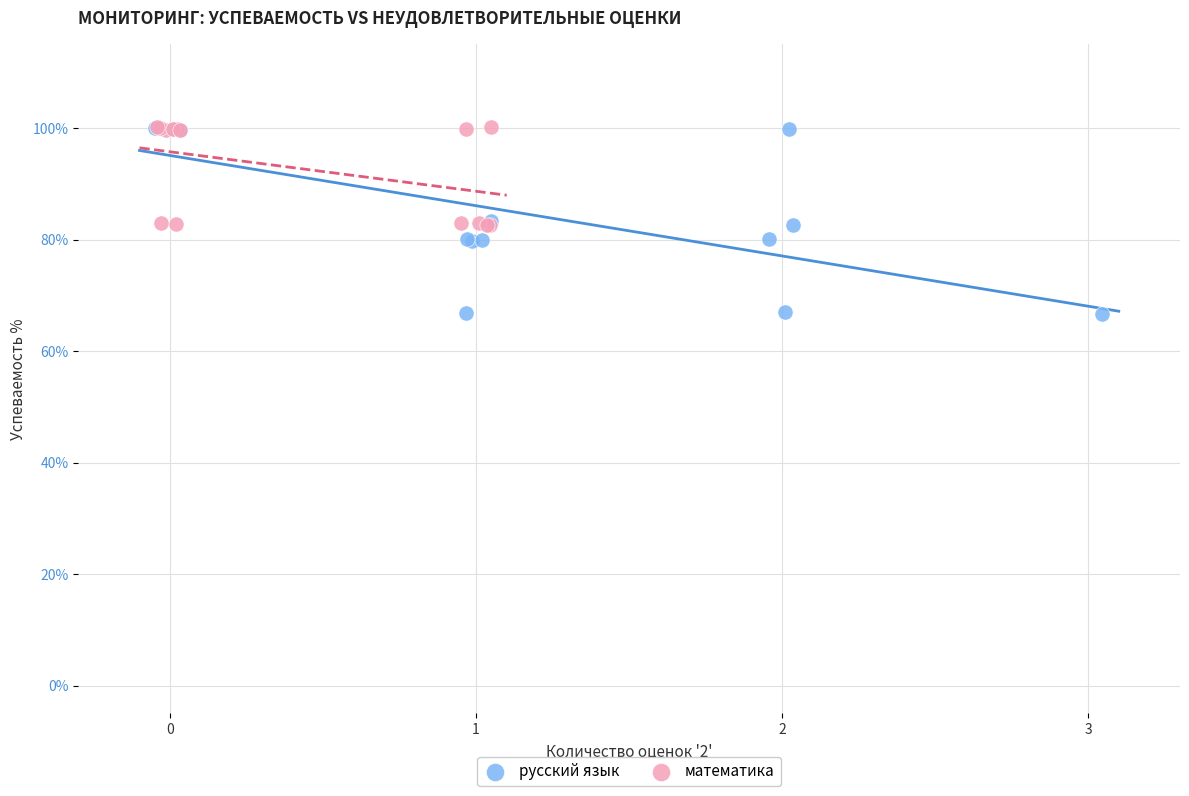

Which series reaches the minimum Y coordinate?

русский язык